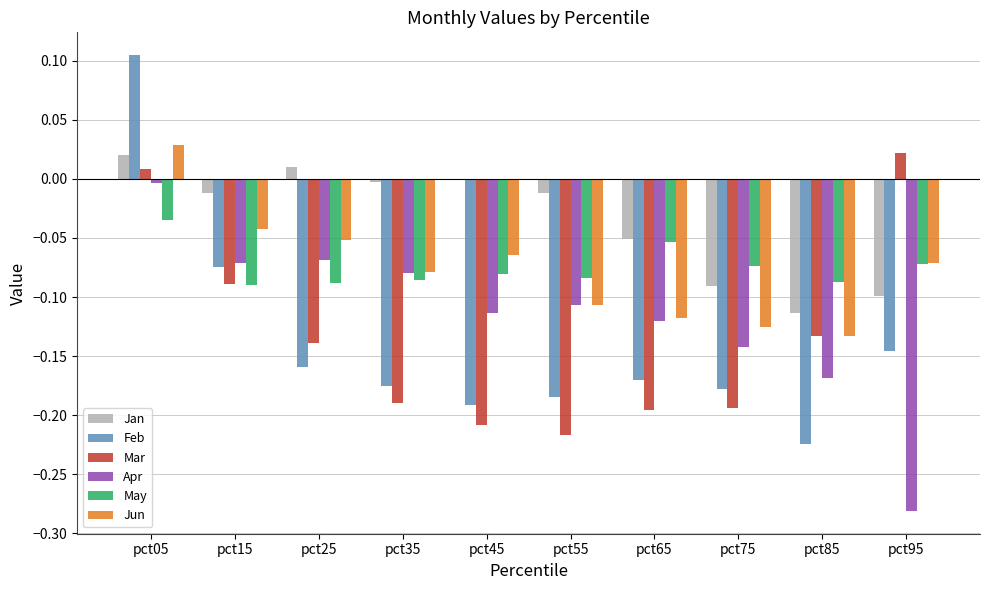

Which label corresponds to the largest value in the chart?

pct05